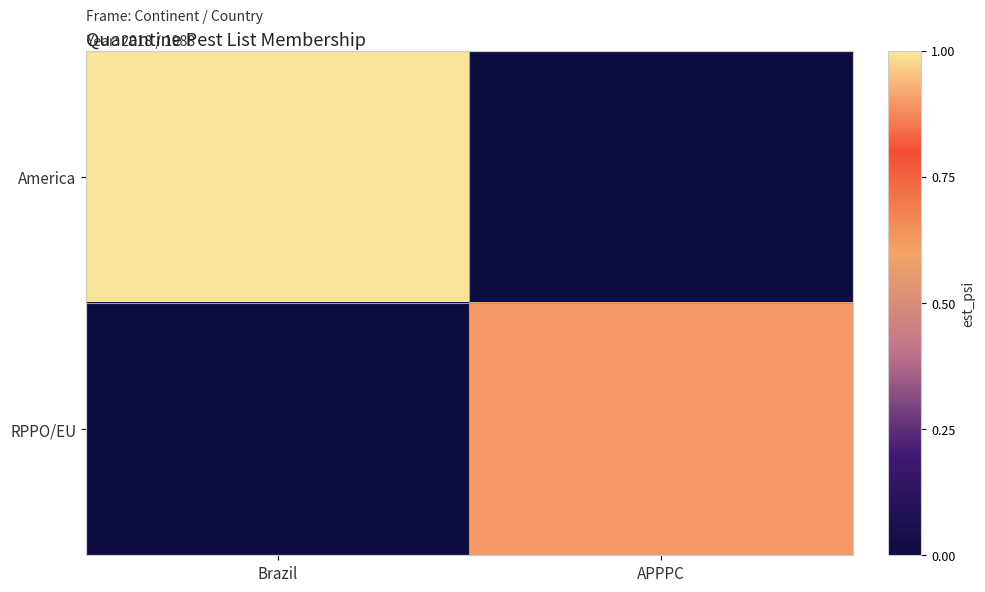

What is the maximum value shown in the chart?

1.0